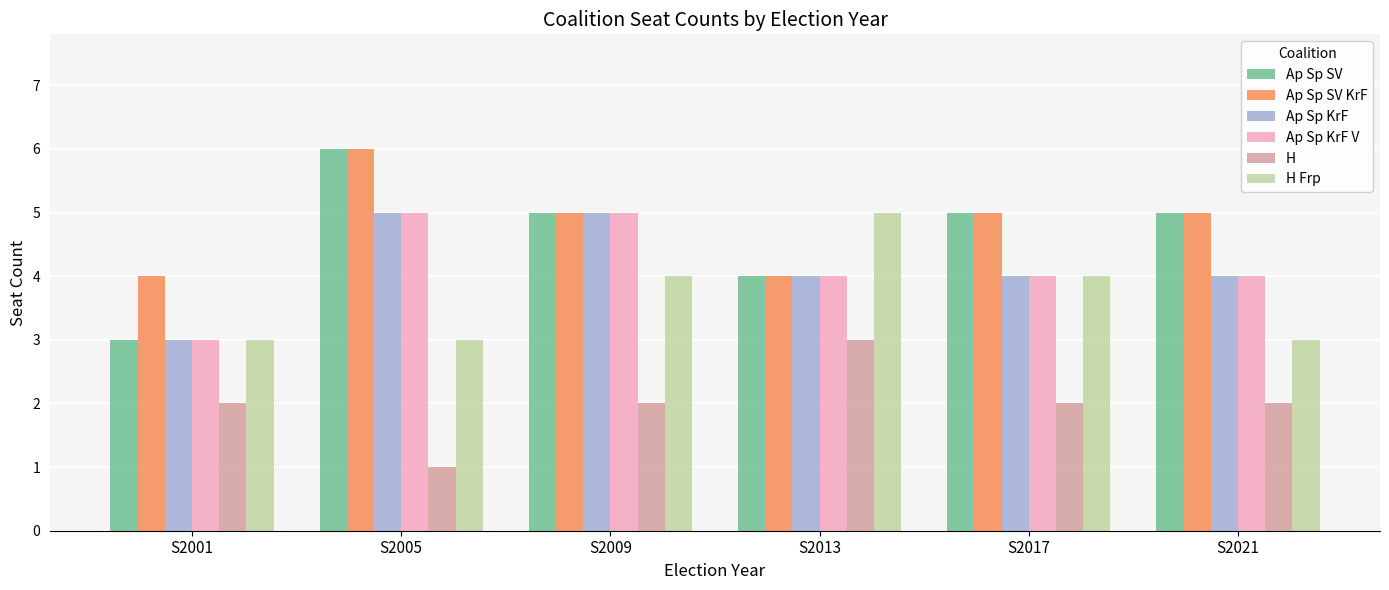

The H Frp series shows 2 at S2013. True or false?

False